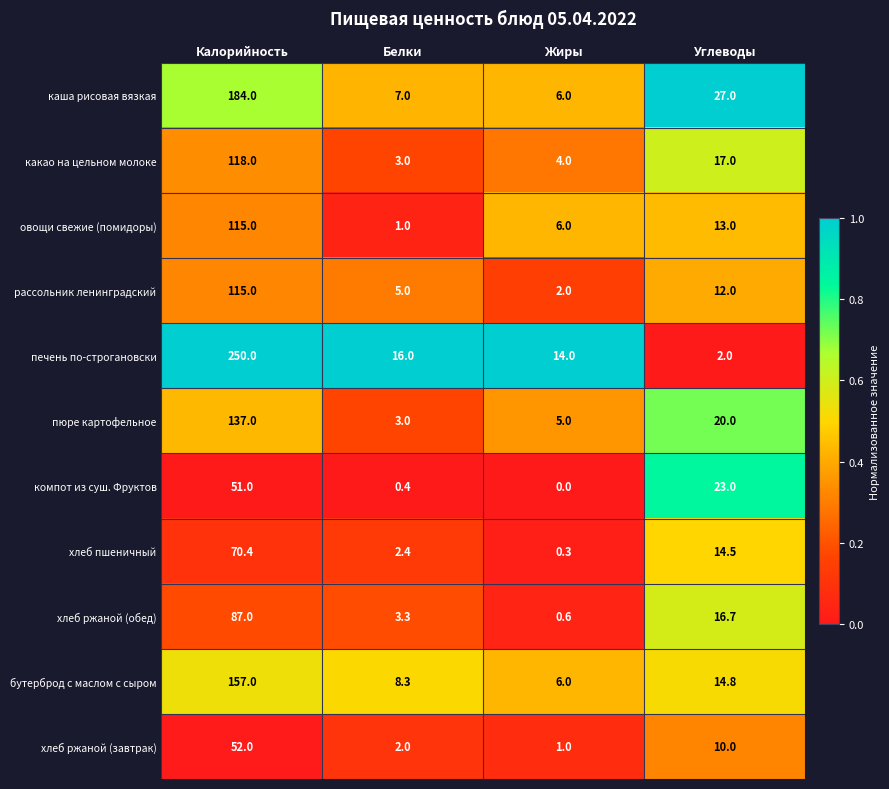

Rank the series at Углеводы from lowest to highest value.

печень по-строгановски, хлеб ржаной (завтрак), рассольник ленинградский, овощи свежие (помидоры), хлеб пшеничный, бутерброд с маслом с сыром, хлеб ржаной (обед), какао на цельном молоке, пюре картофельное, компот из суш. Фруктов, каша рисовая вязкая